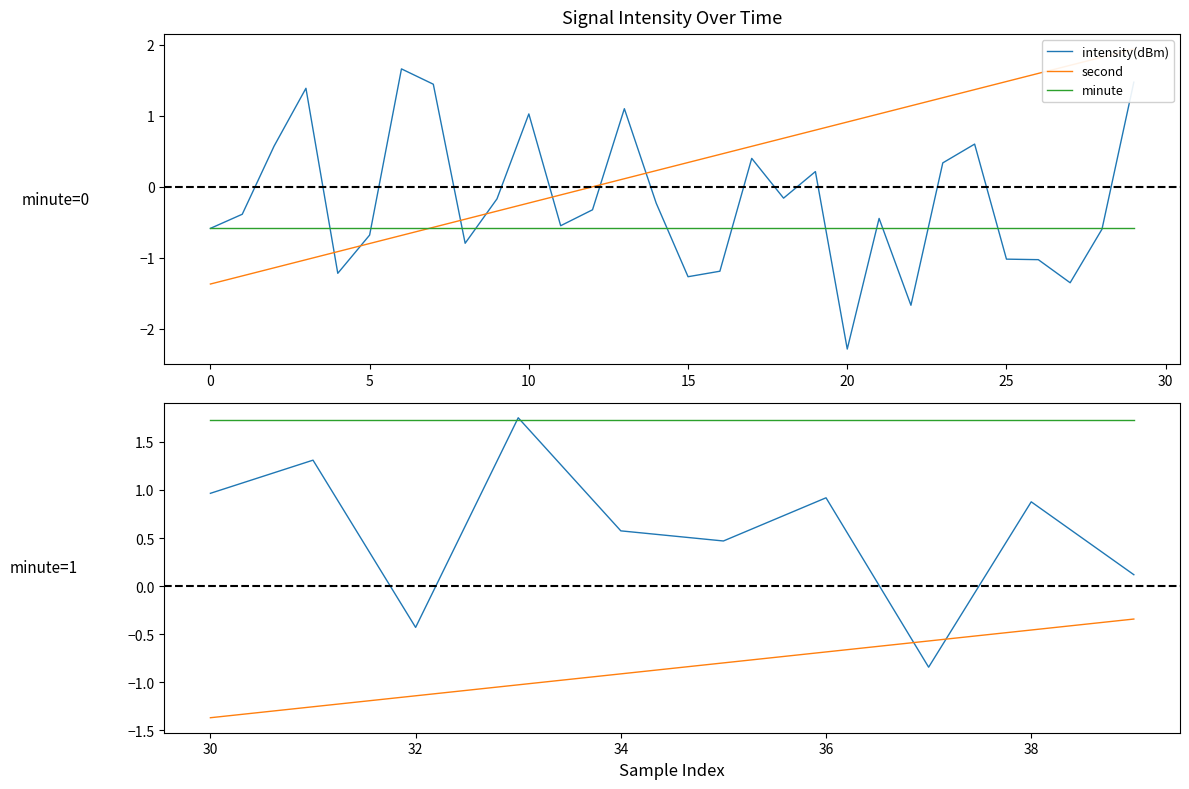

Which series changed the most between 10 and 20?

intensity(dBm)